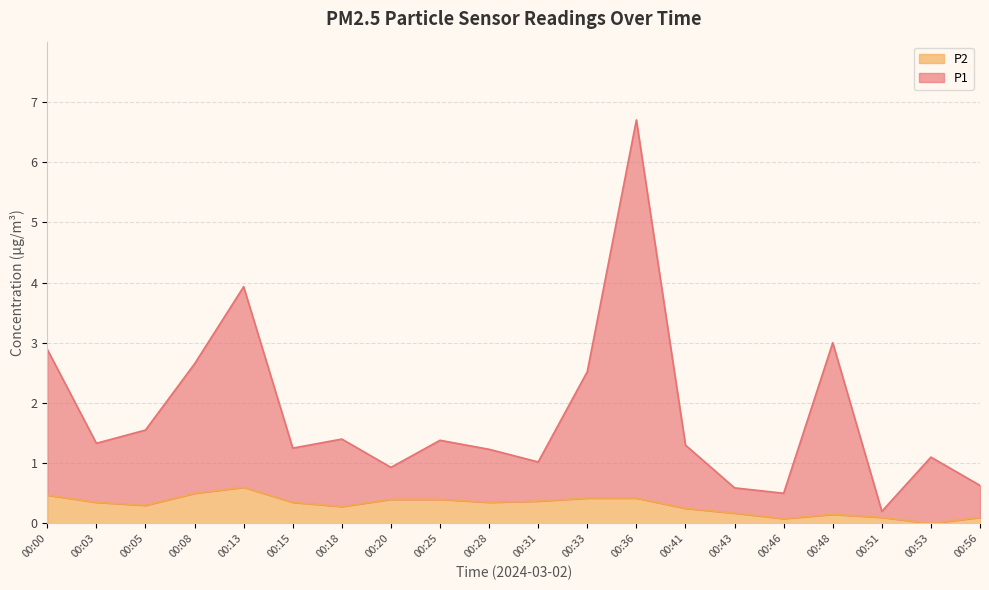

How many data points in P2 are above 0?

19